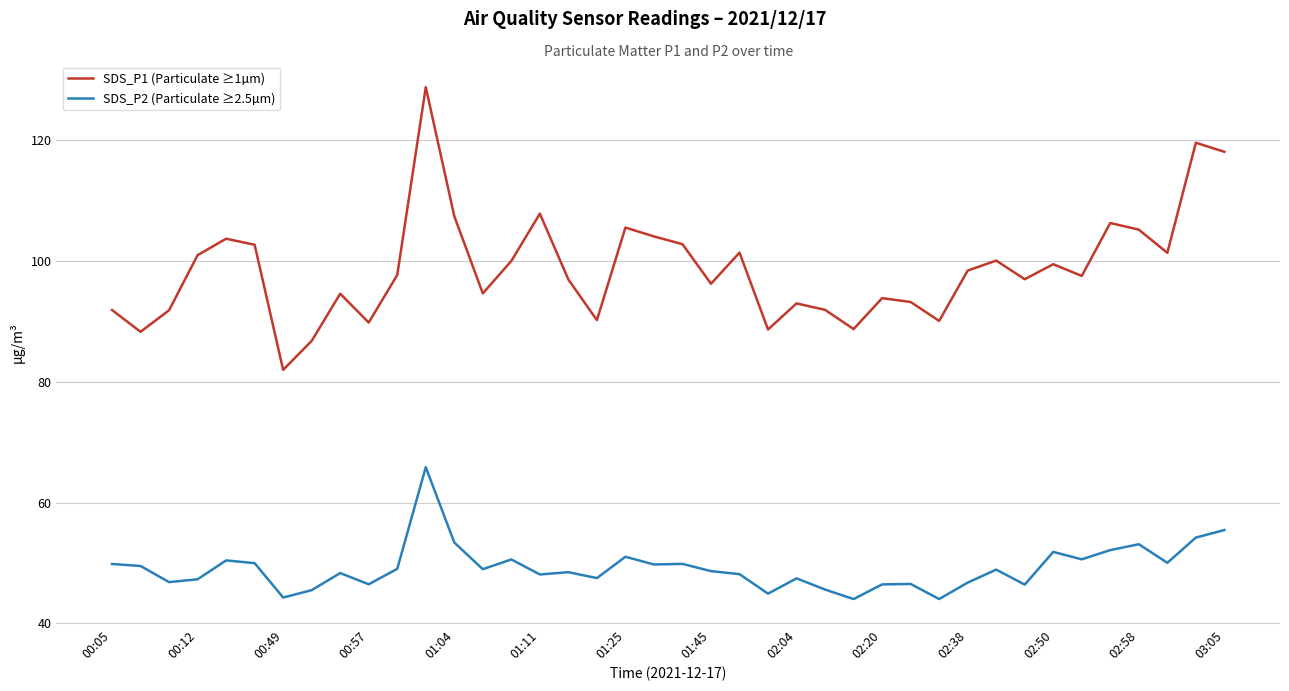

What is the maximum value shown in the chart?

128.7